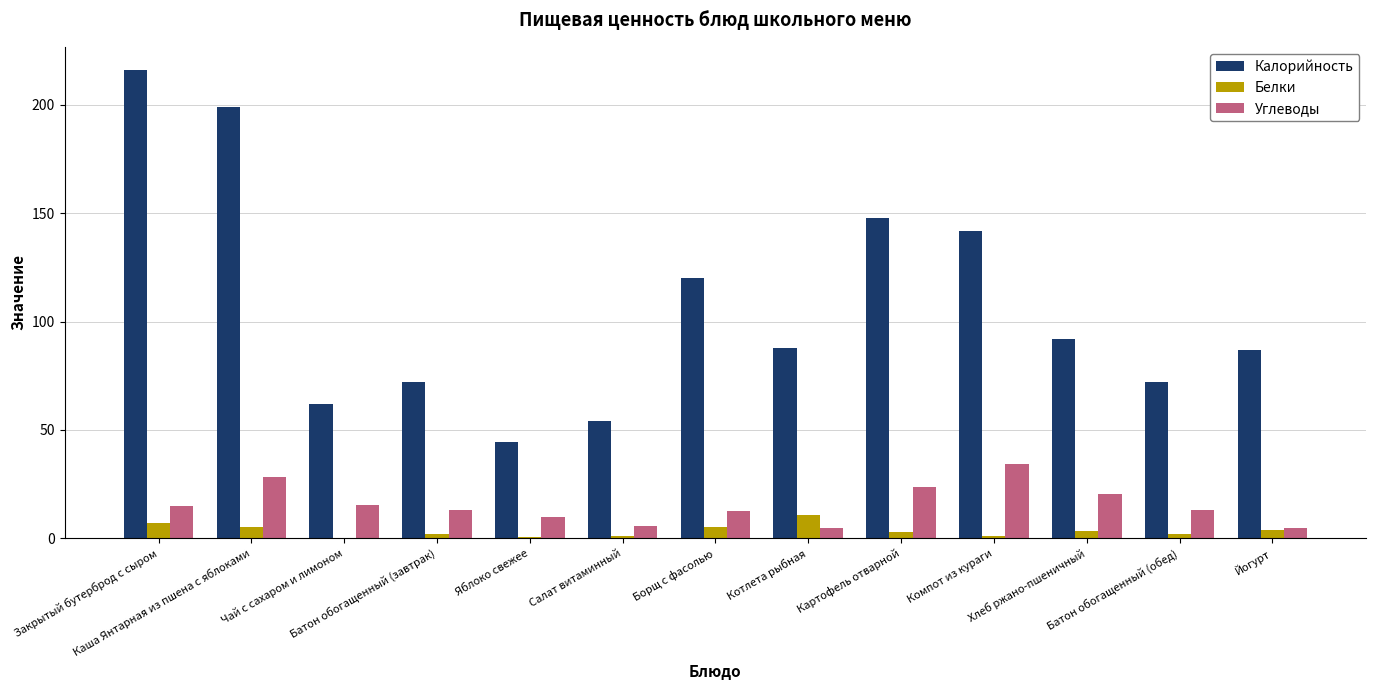

What are all the series names shown in the legend?

Калорийность, Белки, Углеводы